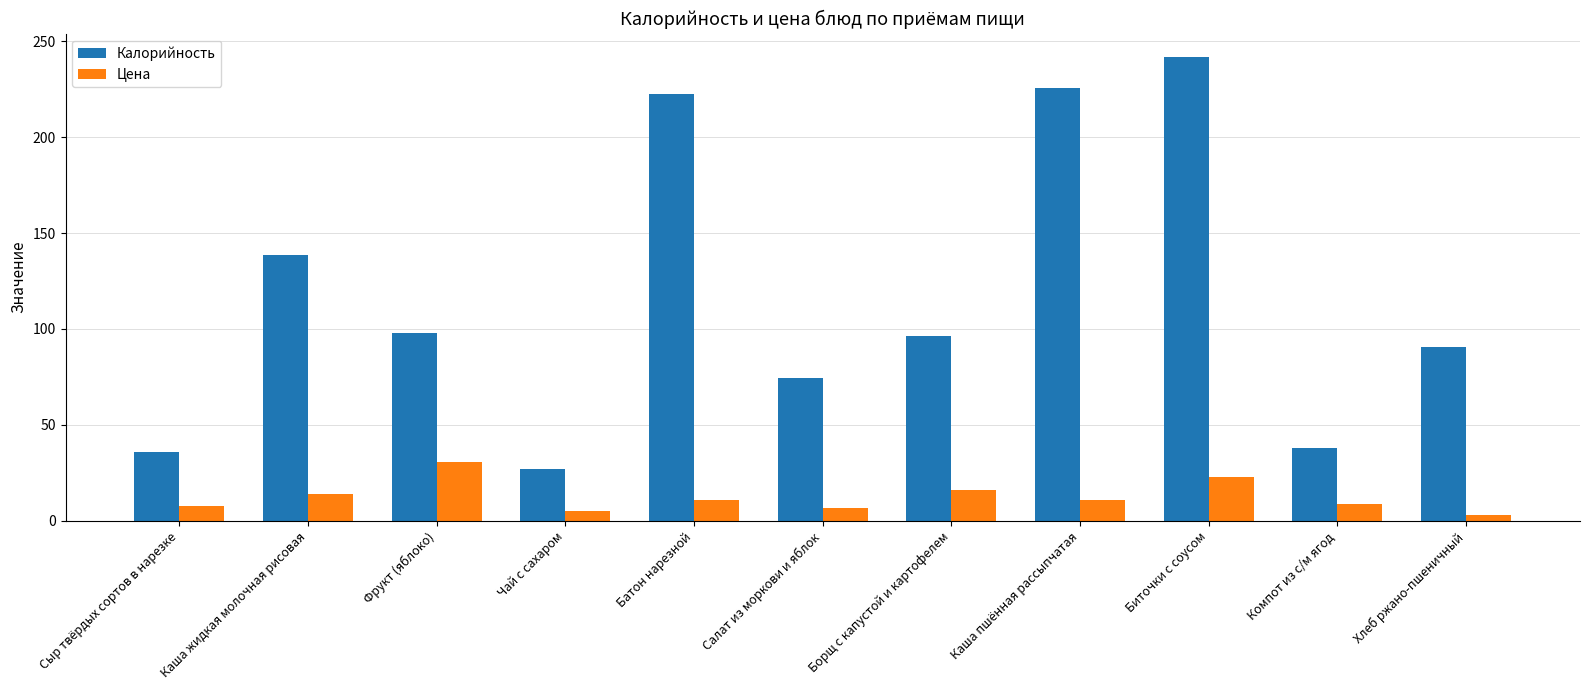

Where does the Цена series first go above 10?

Каша жидкая молочная рисовая